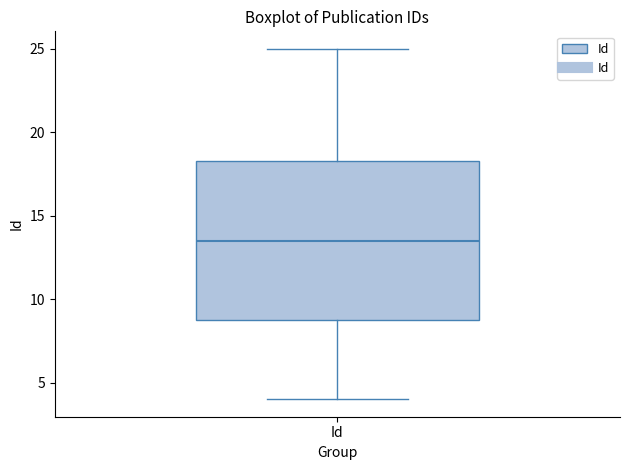

Read this box plot against the y-axis: the position of the median line, the range covered by the box, and the ends of both whiskers. The values are not printed on the chart, so give them approximately, as read against the axis.

median 13.5, box 9.0 to 18.5, whiskers 4.0 to 25.0